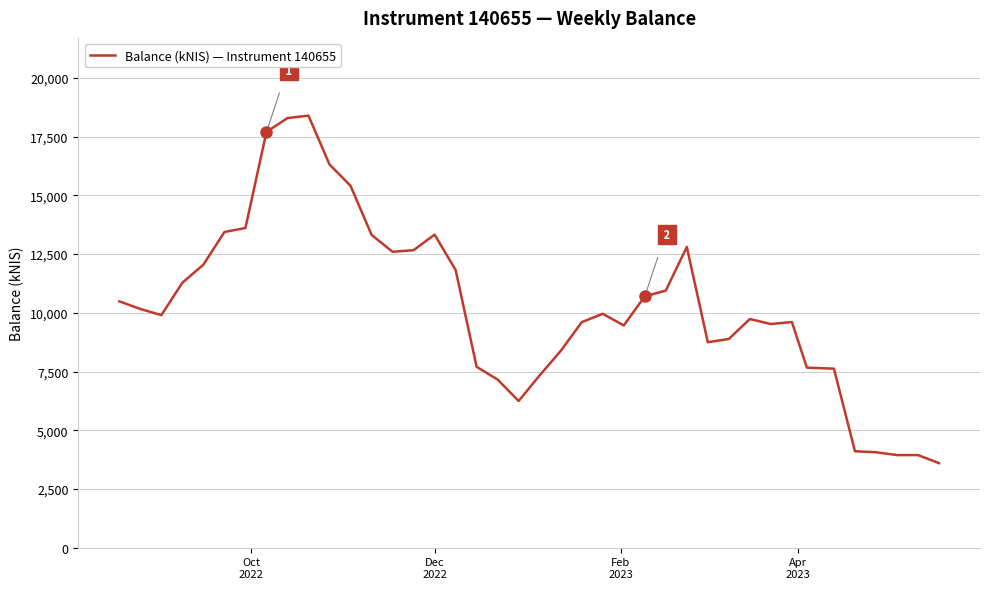

True or false: there are more than 0 points higher than both neighbors.

True